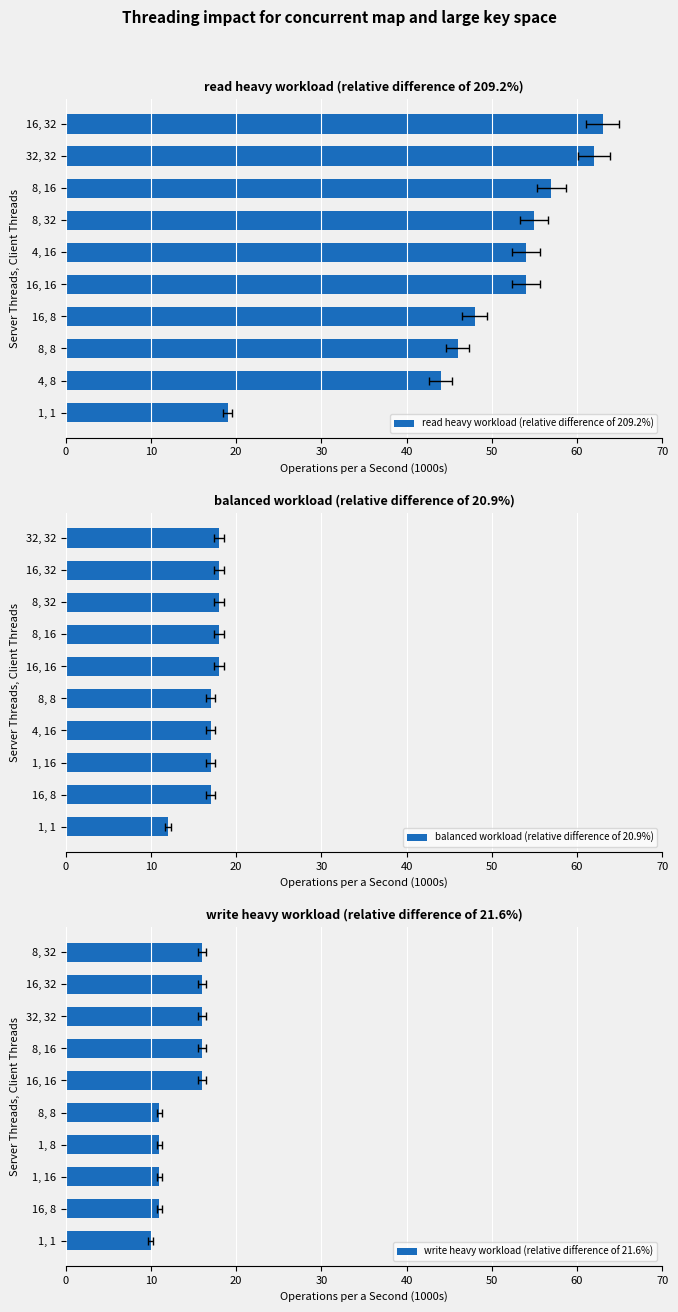

What is the sum of all write heavy workload (relative difference of 21.6%) values?

134